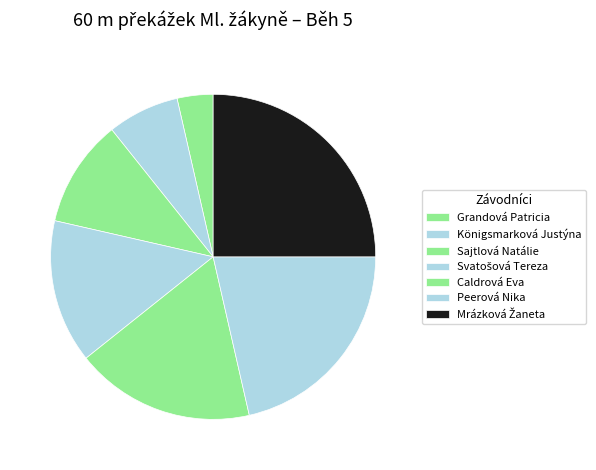

Rank the categories by value from highest to lowest.

Mrázková Žaneta, Peerová Nika, Caldrová Eva, Svatošová Tereza, Sajtlová Natálie, Königsmarková Justýna, Grandová Patricia